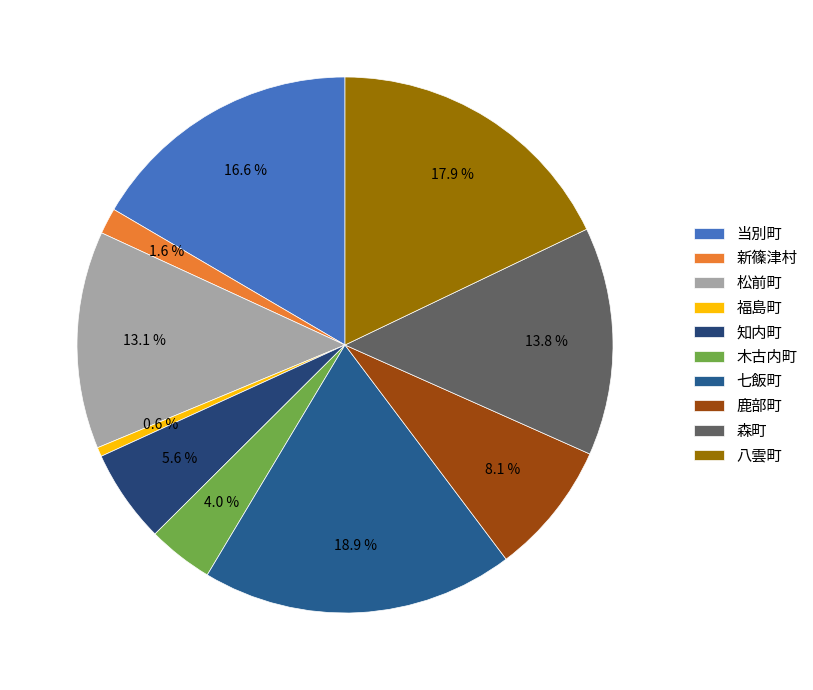

Which has a higher value, 当別町 or 福島町?

当別町